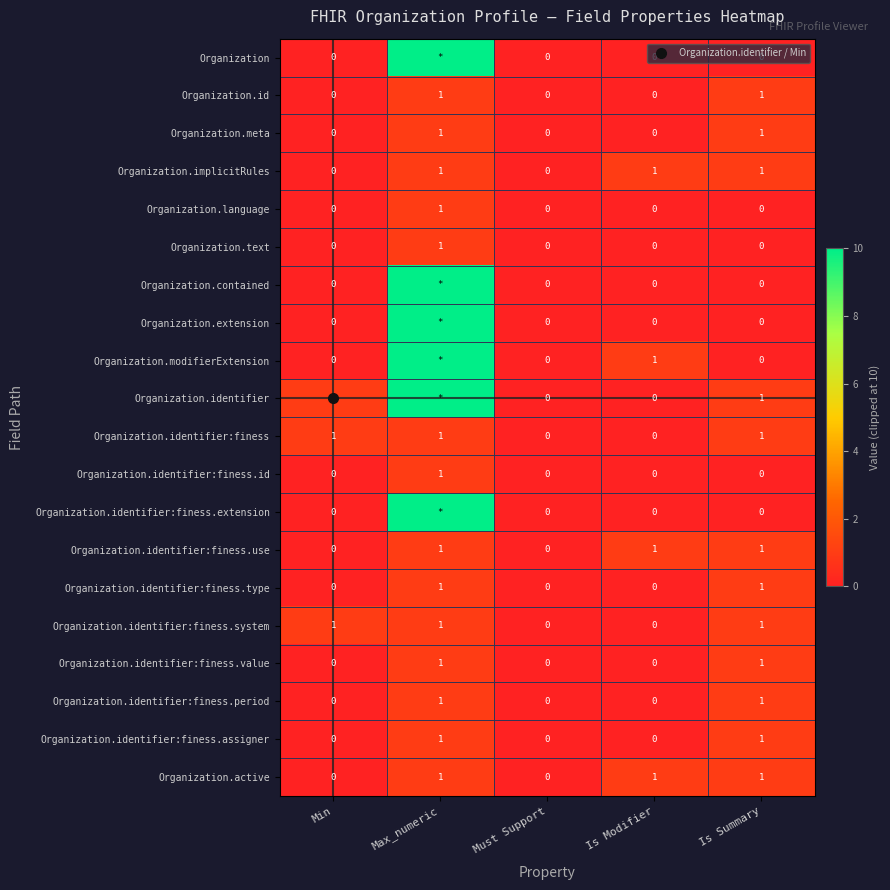

At which label does Organization.identifier:finess.system reach its peak?

Min